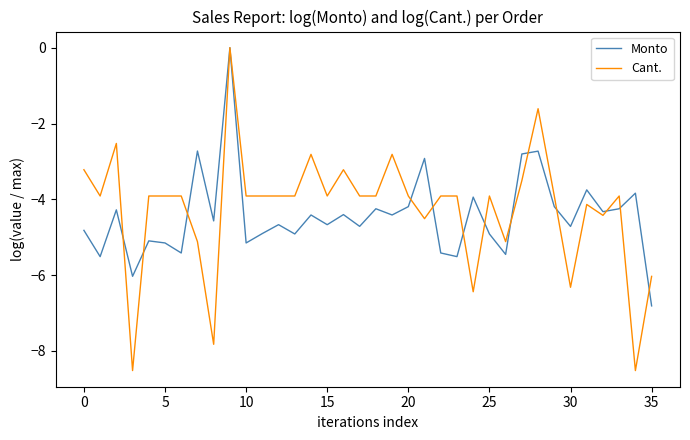

After their last crossing, which series has the higher values: Monto or Cant.?

Cant.